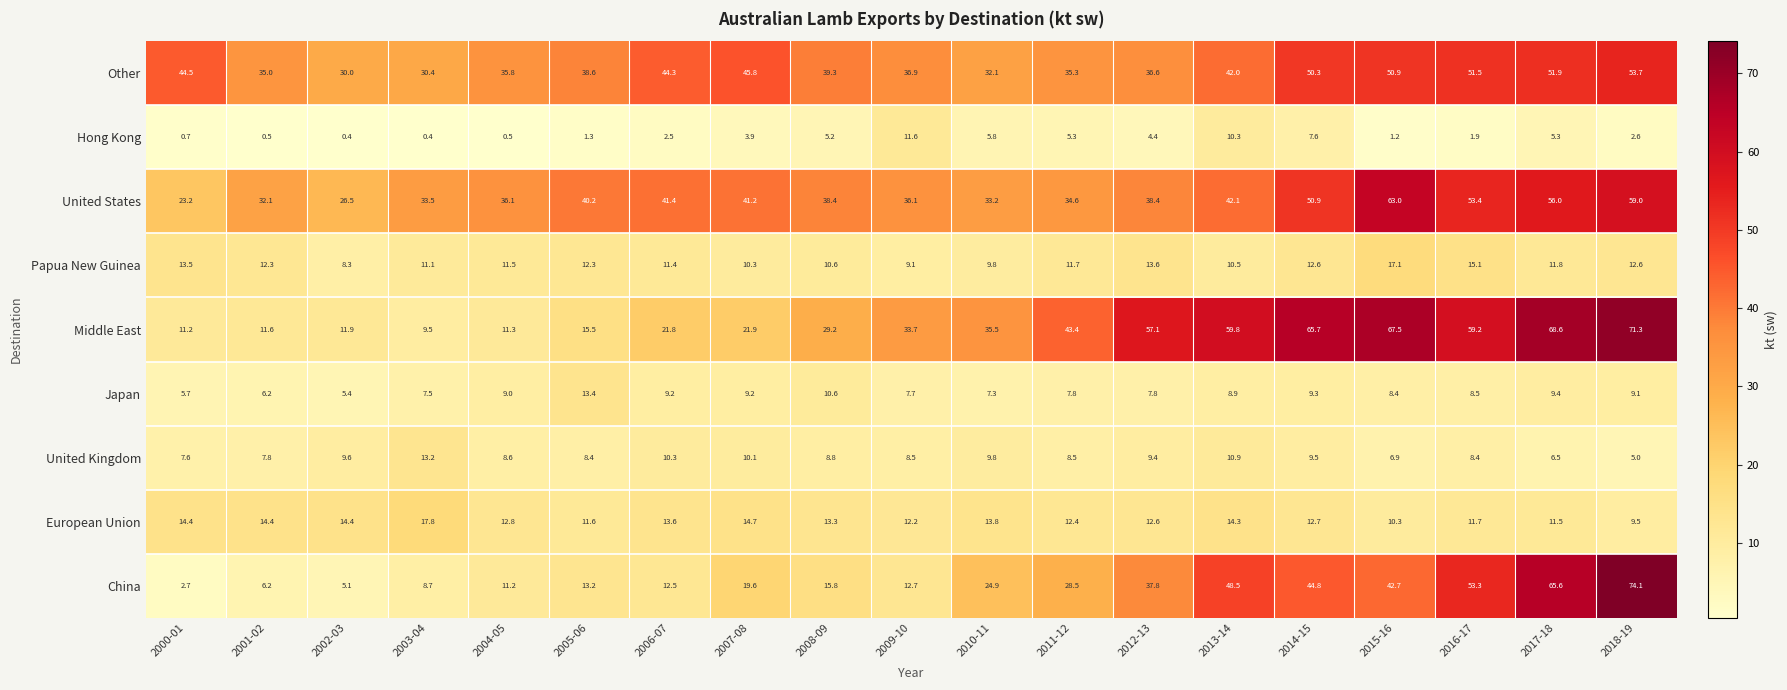

What is the smallest value displayed?

0.4